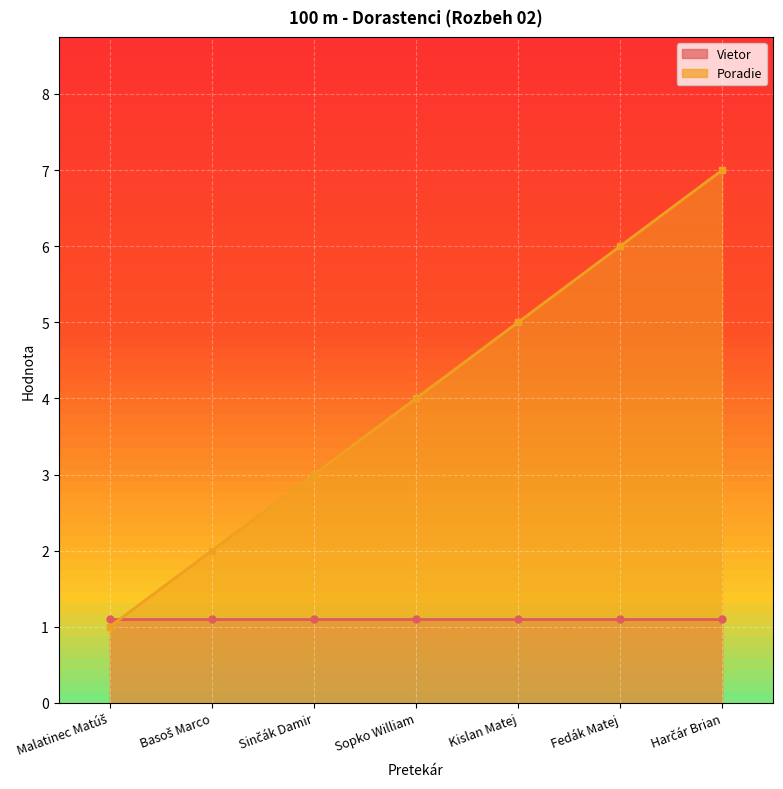

True or false: the data shows 2 at Basoš Marco.

True